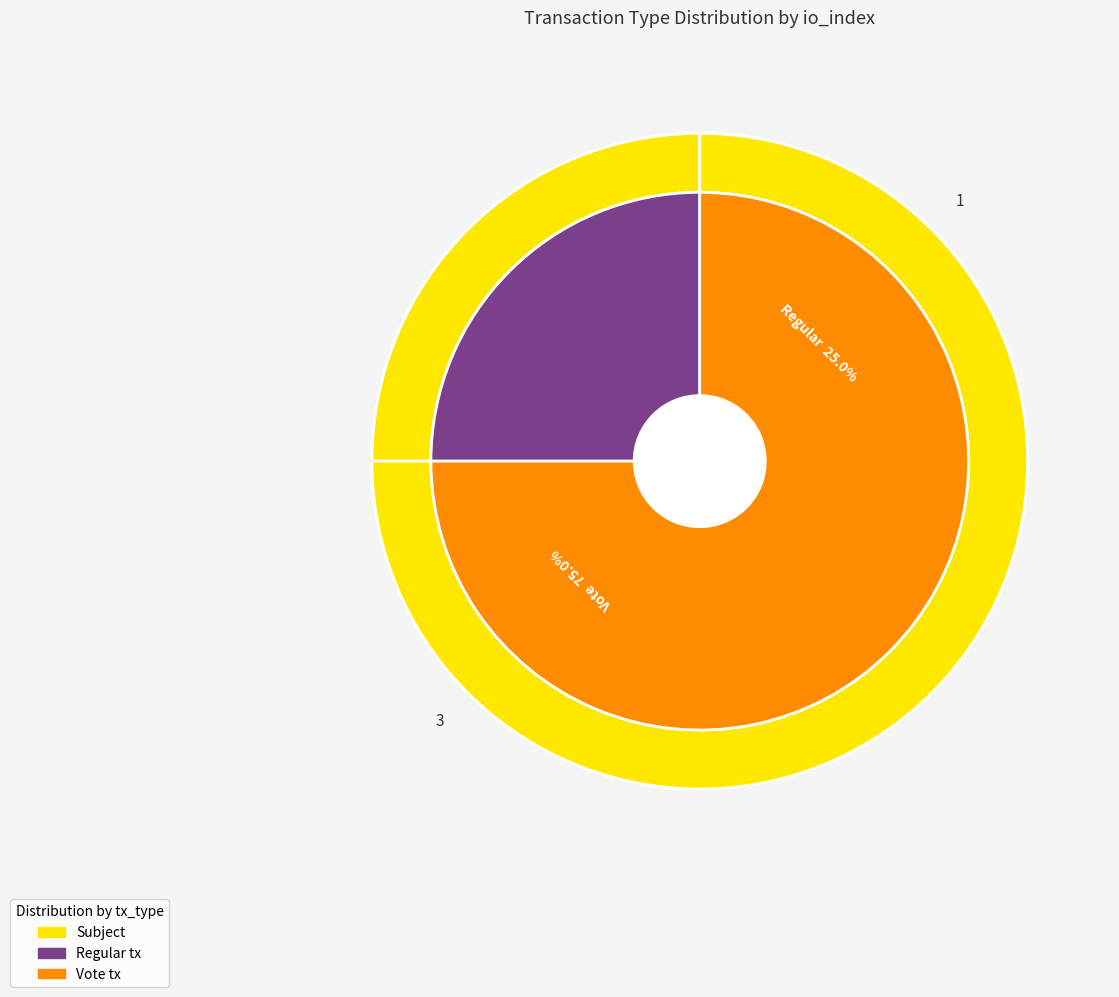

What is the change in value from Regular to Vote?

+2